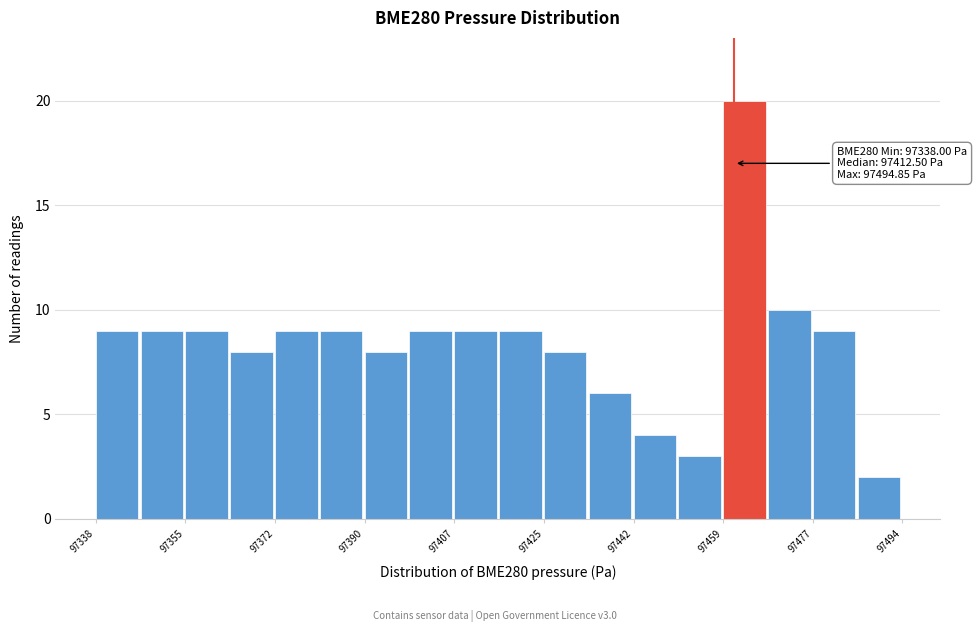

Over which range of the x-axis is the bar tallest?

97460 to 97468